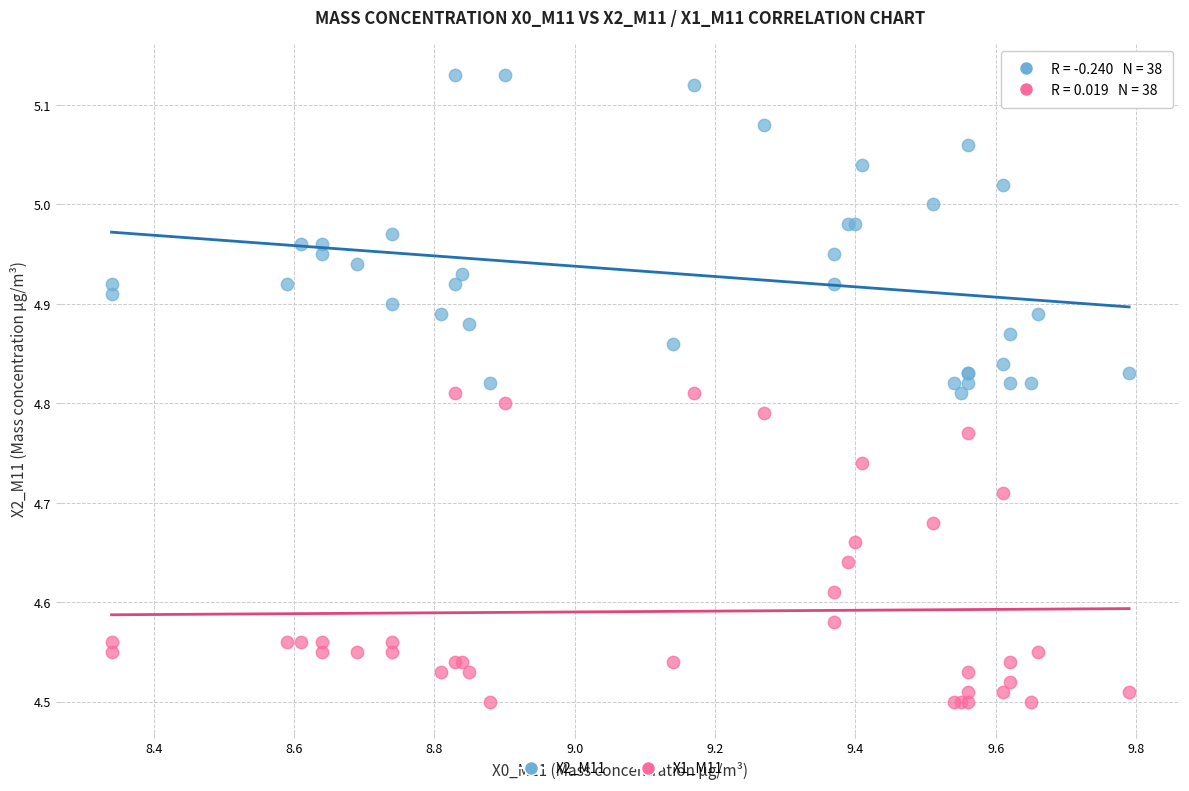

Which series reaches the minimum Y coordinate?

X1_M11